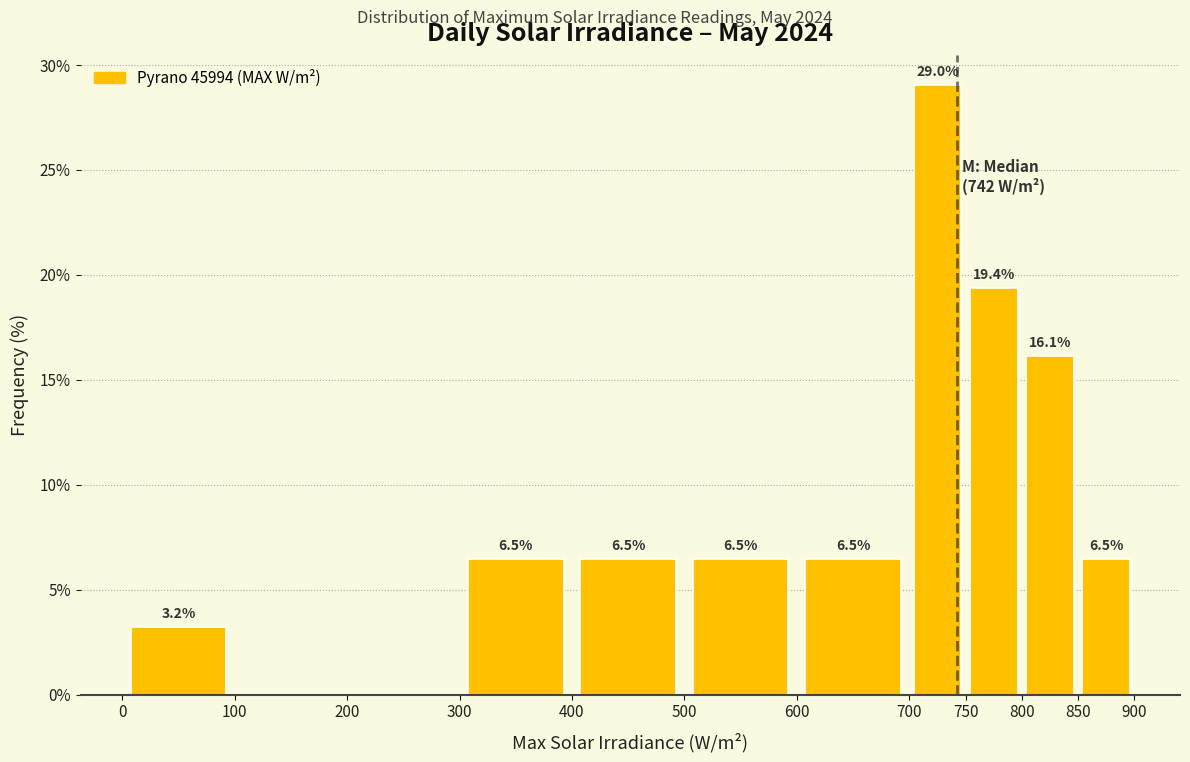

Which range on the x-axis has the tallest bar?

700 to 750